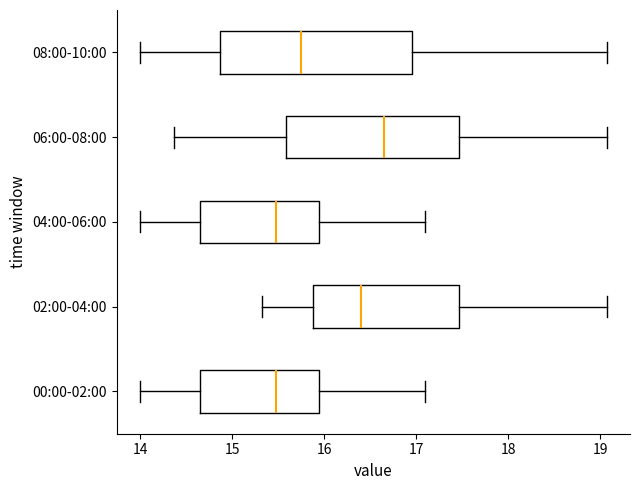

Which box is the widest, from its left edge to its right edge?

08:00-10:00